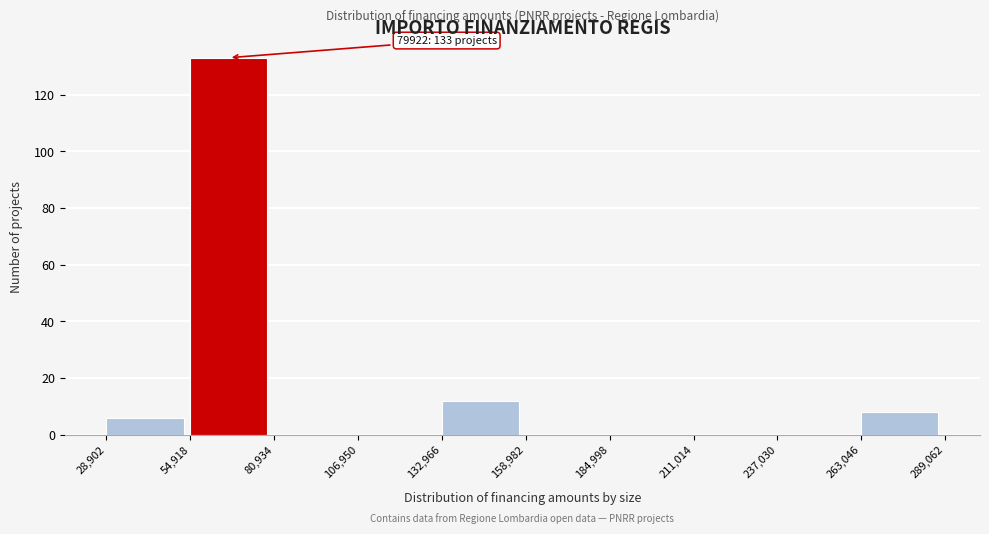

Which range on the x-axis has the tallest bar?

54,918 to 80,934